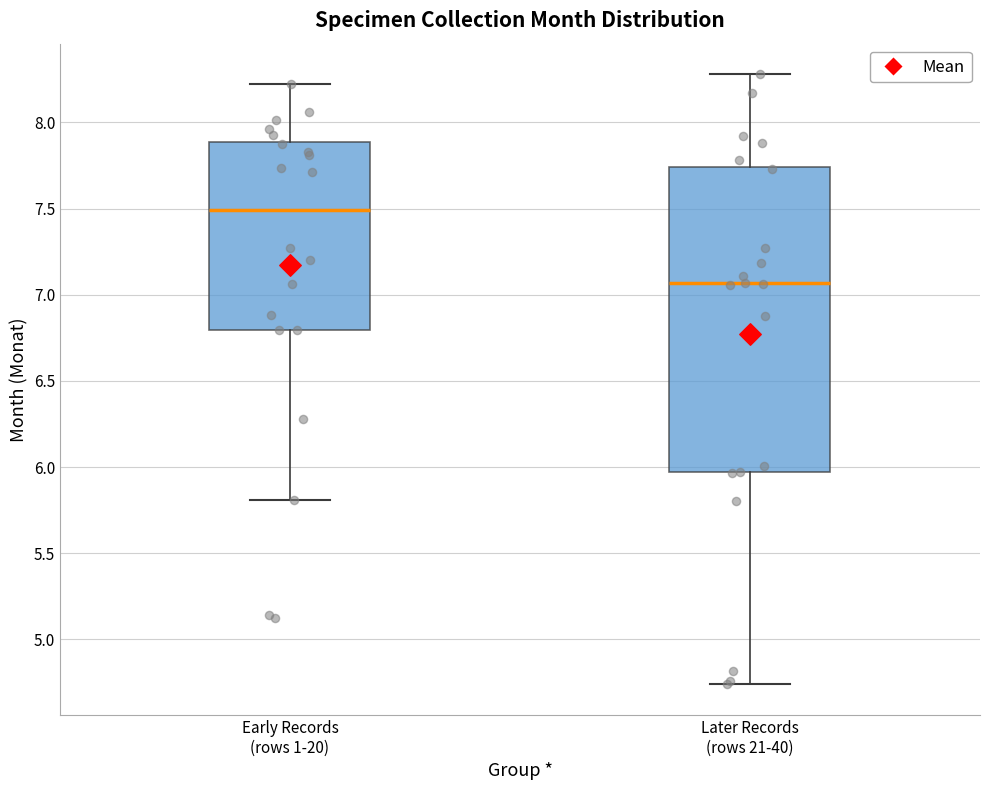

Reading left to right, read every box against the y-axis: the position of its median line, the range the box covers, and the ends of its whiskers. The values are not printed on the chart, so give them approximately, as read against the axis.

Early Records (rows 1-20): median 7.50, box 6.80 to 7.90, whiskers 5.80 to 8.20
Later Records (rows 21-40): median 7.05, box 5.95 to 7.75, whiskers 4.75 to 8.30